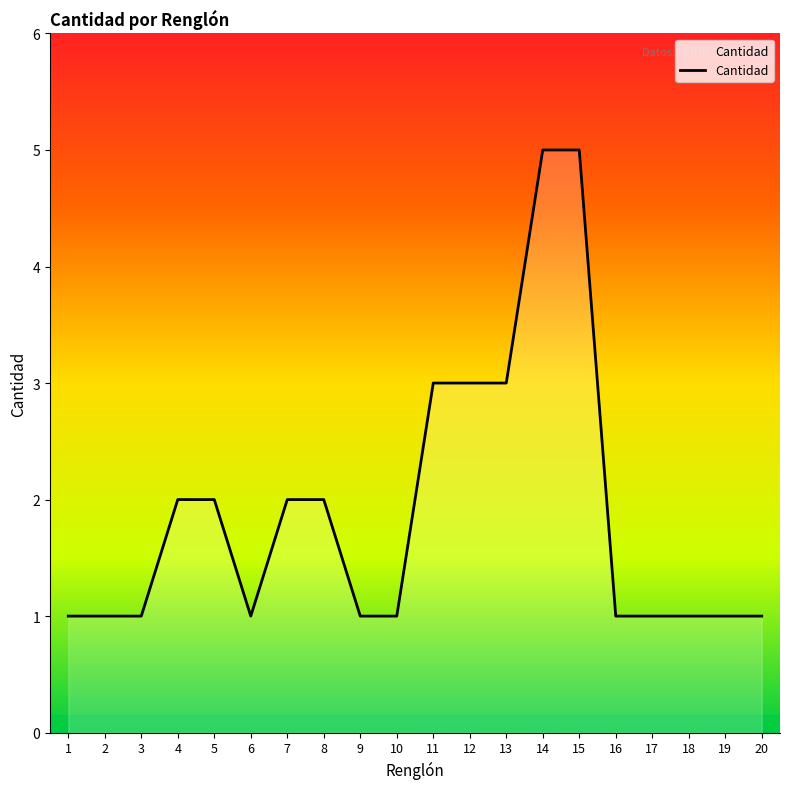

Reading left to right, transcribe all the data shown in this chart.

1=1	2=1	3=1	4=2	5=2	6=1	7=2	8=2	9=1	10=1	11=3	12=3	13=3	14=5	15=5	16=1	17=1	18=1	19=1	20=1